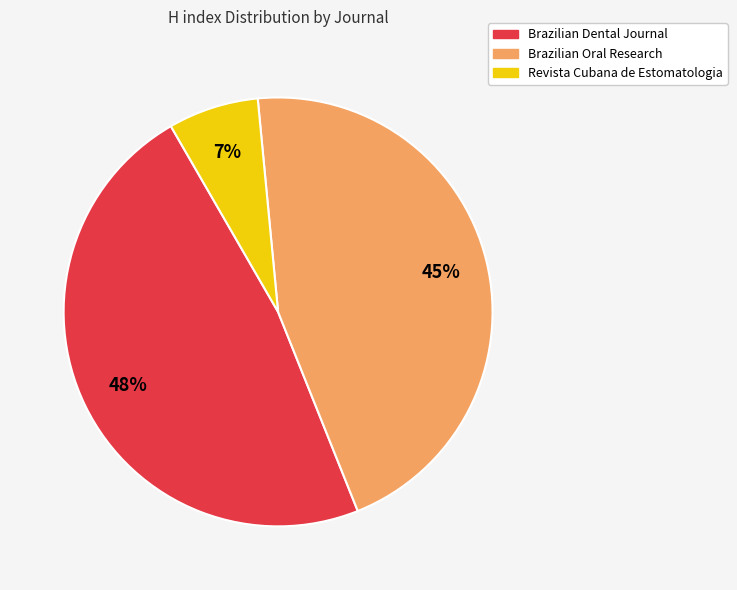

To the nearest percent, what portion does Revista Cubana de Estomatologia represent?

7%